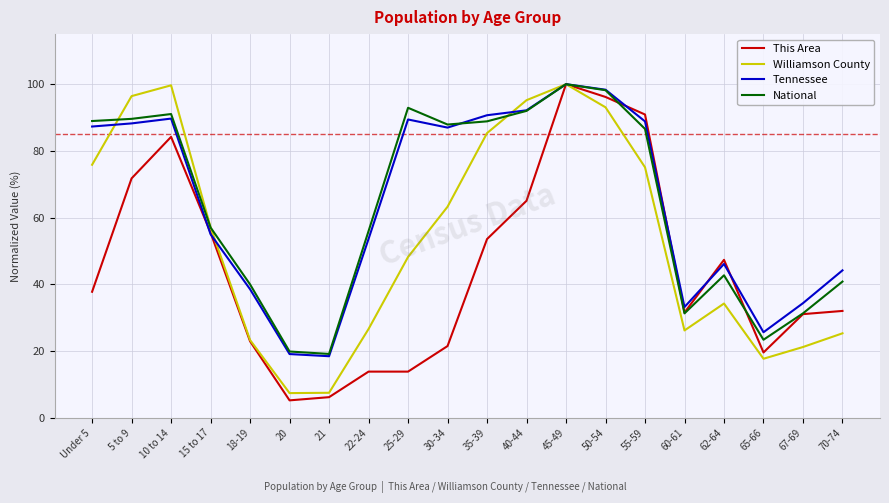

At which category is the sum across all series the highest?

45-49